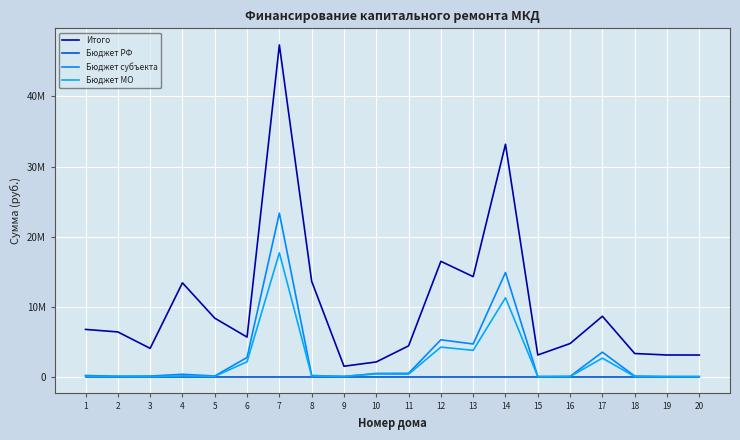

How many intersections are there between Бюджет субъекта and Бюджет МО?

2